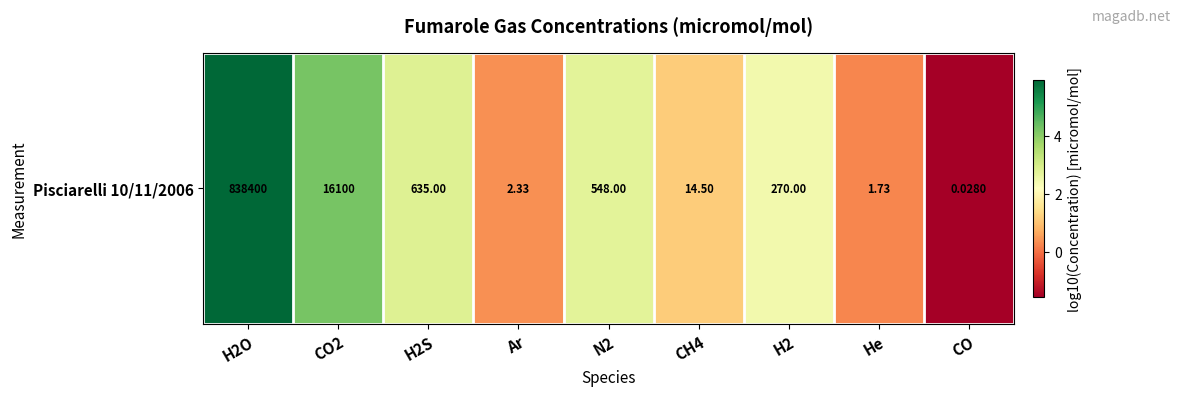

What is the difference between the maximum and minimum values?

7.5